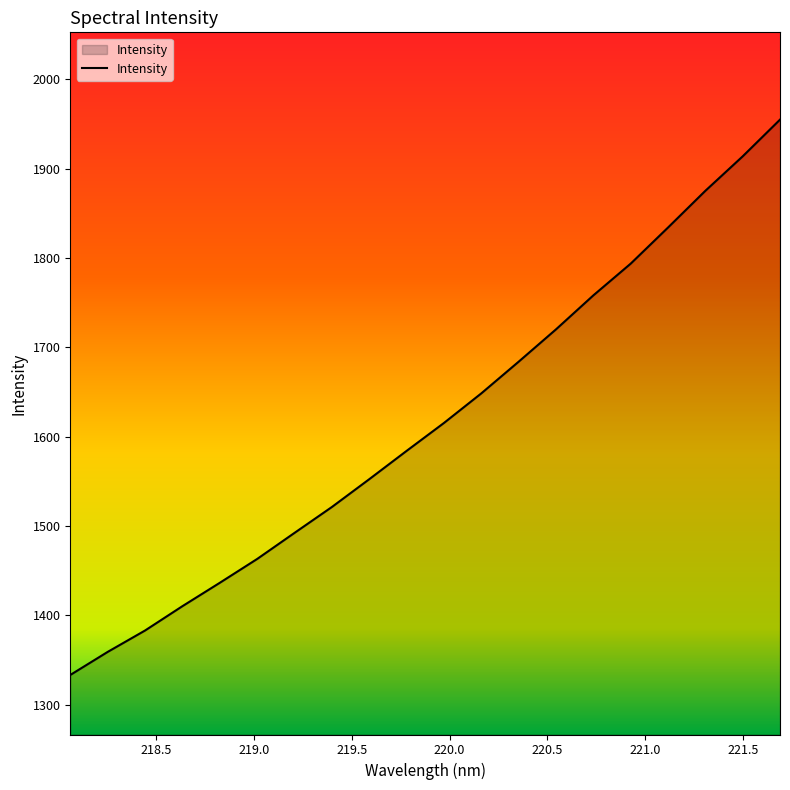

What is the difference between the maximum and minimum values?

621.8